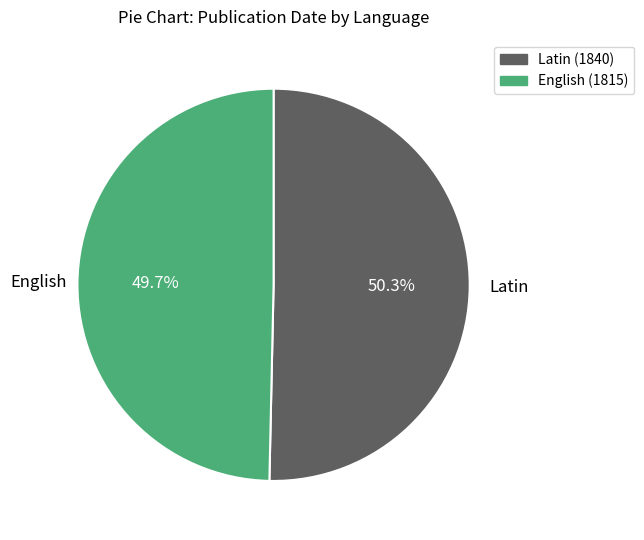

Does any single category account for the majority?

Yes